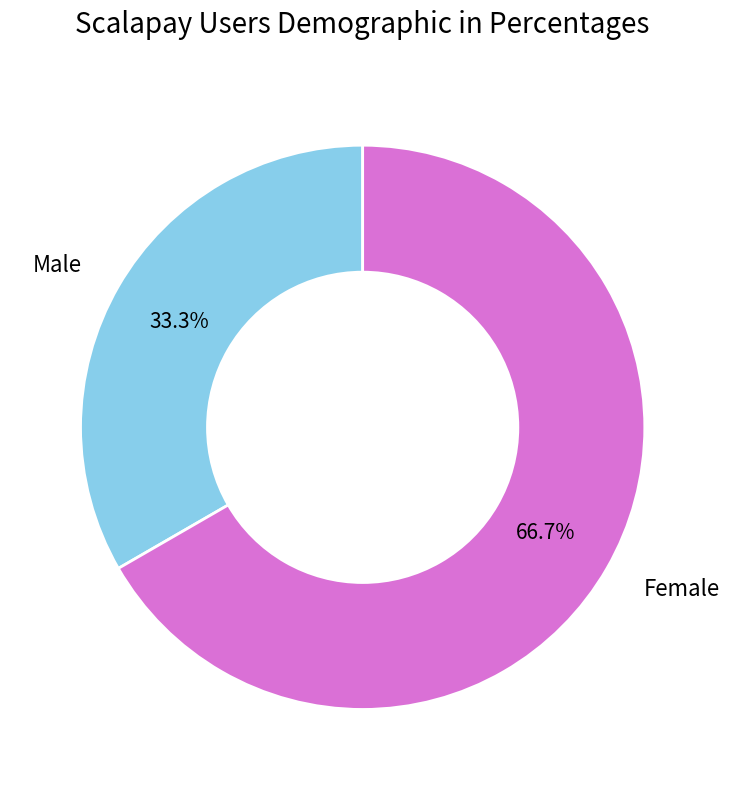

Is there any slice that represents more than half of the pie?

Yes